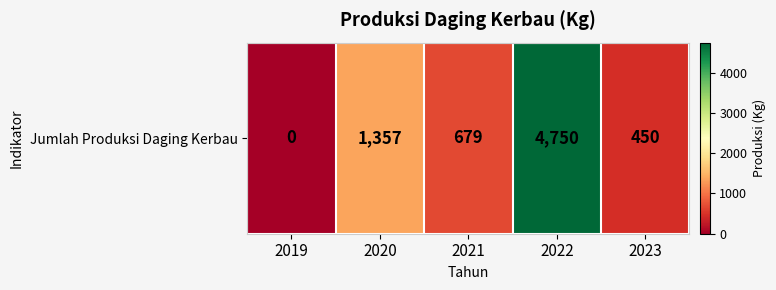

Reading left to right, list all the values displayed in this chart.

0	1357	679	4750	450